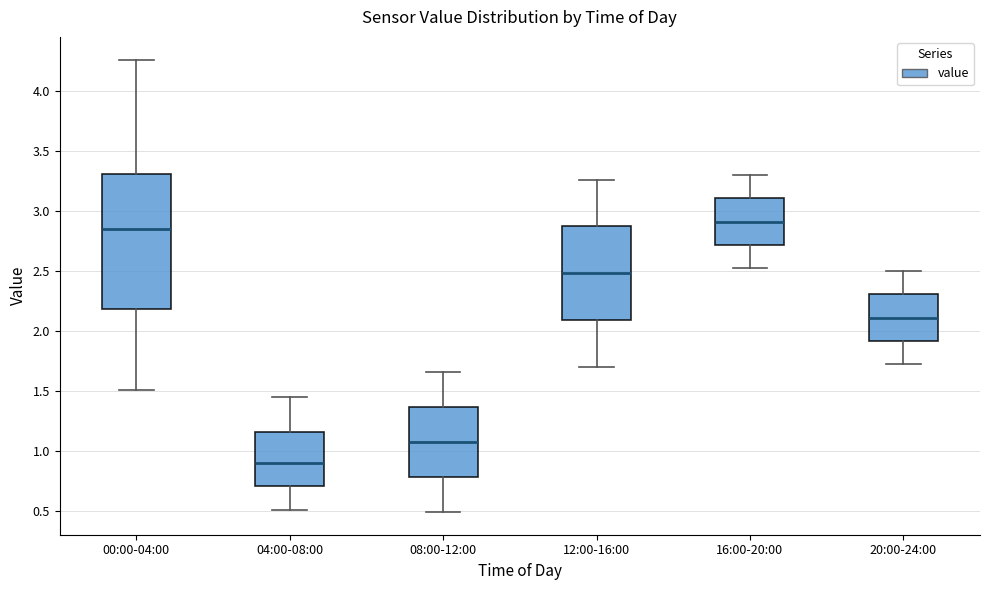

Reading left to right, transcribe this box plot: for each box, give where its median line is, the range the box spans, and where its two whiskers end, as read against the y-axis. The values are not printed on the chart, so give them approximately, as read against the axis.

00:00-04:00: median 2.85, box 2.20 to 3.30, whiskers 1.50 to 4.25
04:00-08:00: median 0.90, box 0.70 to 1.15, whiskers 0.50 to 1.45
08:00-12:00: median 1.10, box 0.80 to 1.35, whiskers 0.50 to 1.65
12:00-16:00: median 2.50, box 2.10 to 2.85, whiskers 1.70 to 3.25
16:00-20:00: median 2.90, box 2.70 to 3.10, whiskers 2.50 to 3.30
20:00-24:00: median 2.10, box 1.90 to 2.30, whiskers 1.70 to 2.50